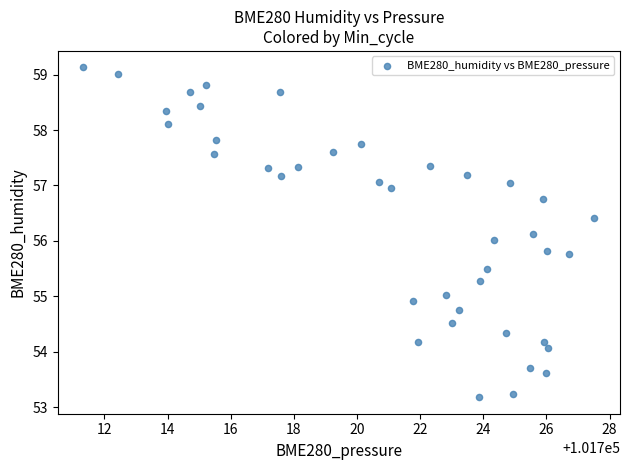

What is the range of X values (max minus min)?

16.2